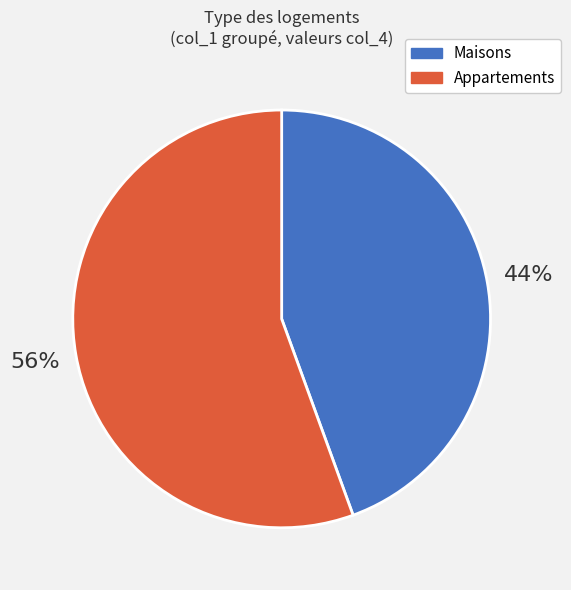

Rank the categories by value from highest to lowest.

Appartements, Maisons